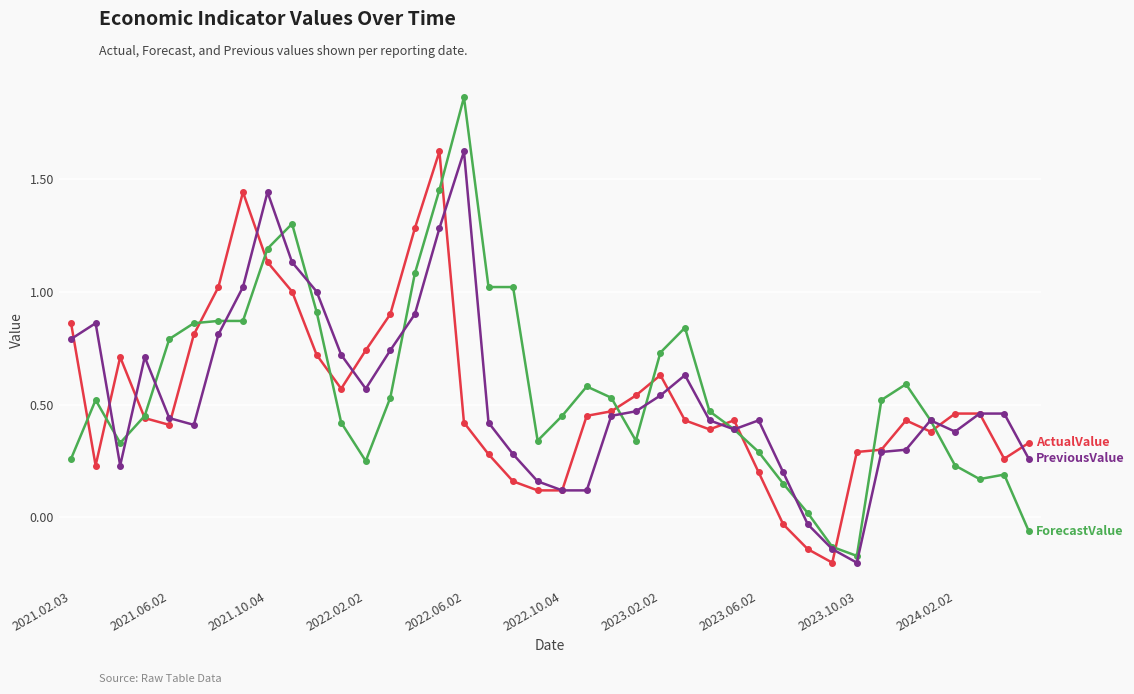

Count the number of categories in the chart.

40